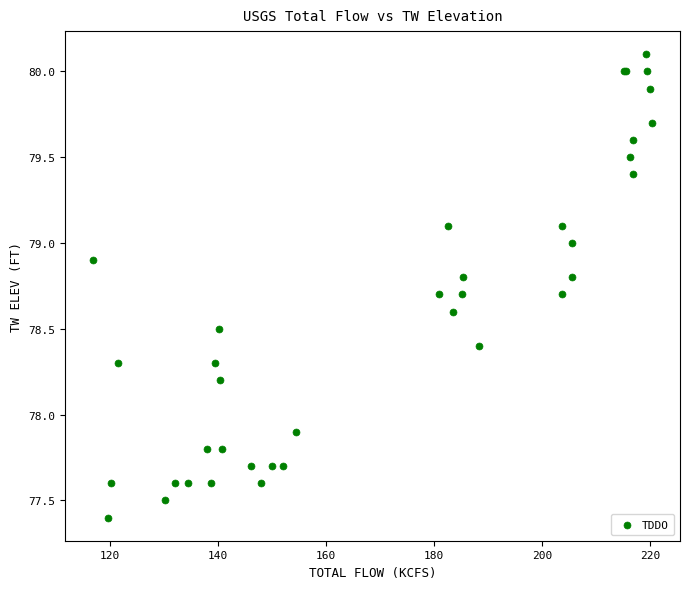

What Y value in the scatter plot is closest to 78?

77.9